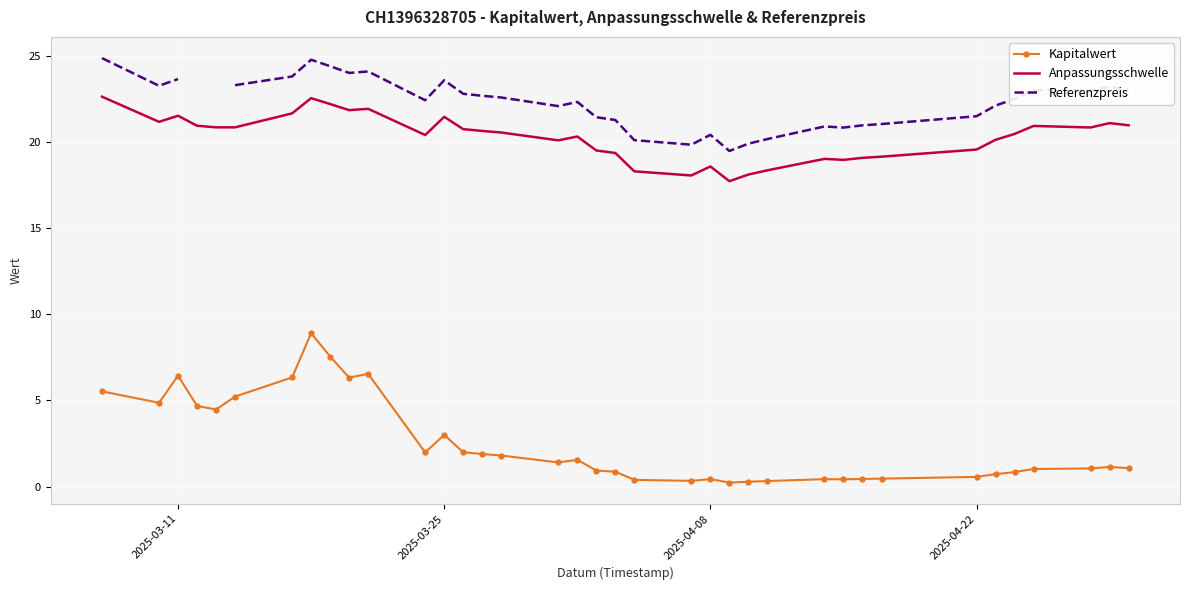

True or false: Kapitalwert and Anpassungsschwelle intersect in this chart.

False